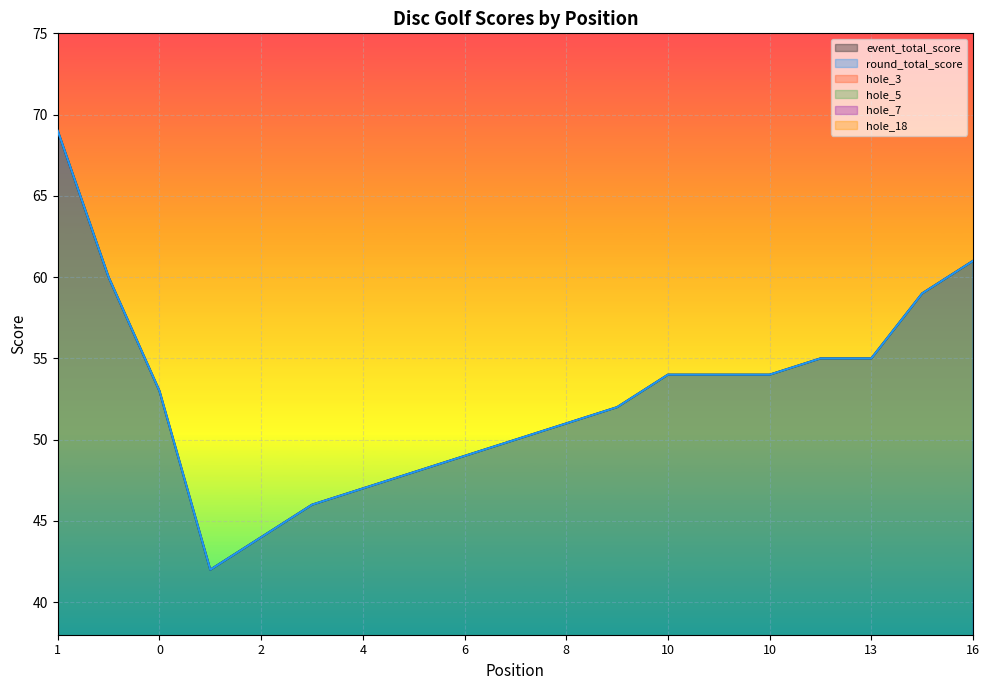

List the series in order of their peak value, highest first.

event_total_score, round_total_score, hole_18, hole_5, hole_7, hole_3